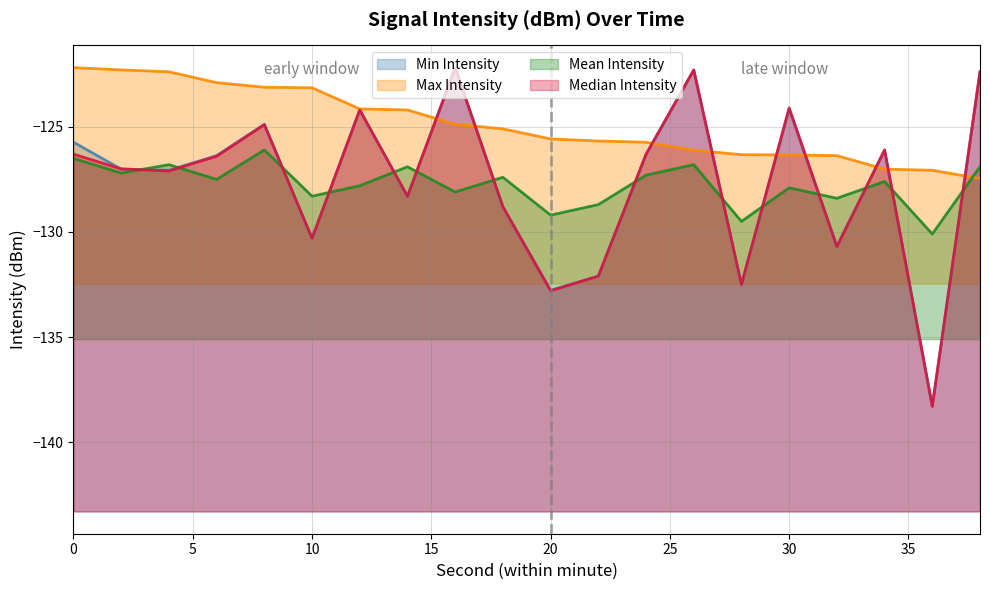

What is the approximate value of Max Intensity at 36?

-127.1